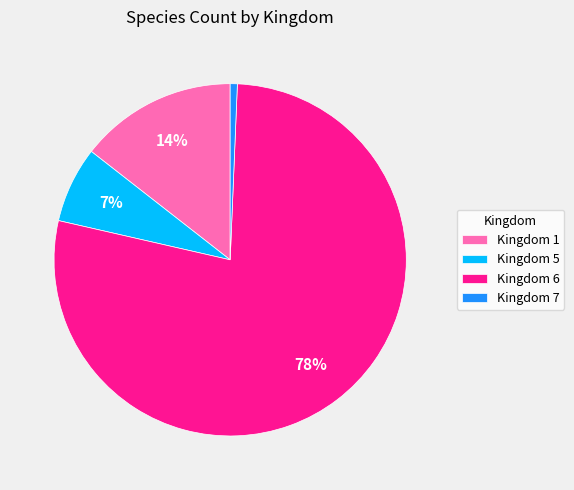

Between Kingdom 7 and Kingdom 1, which is larger?

Kingdom 1